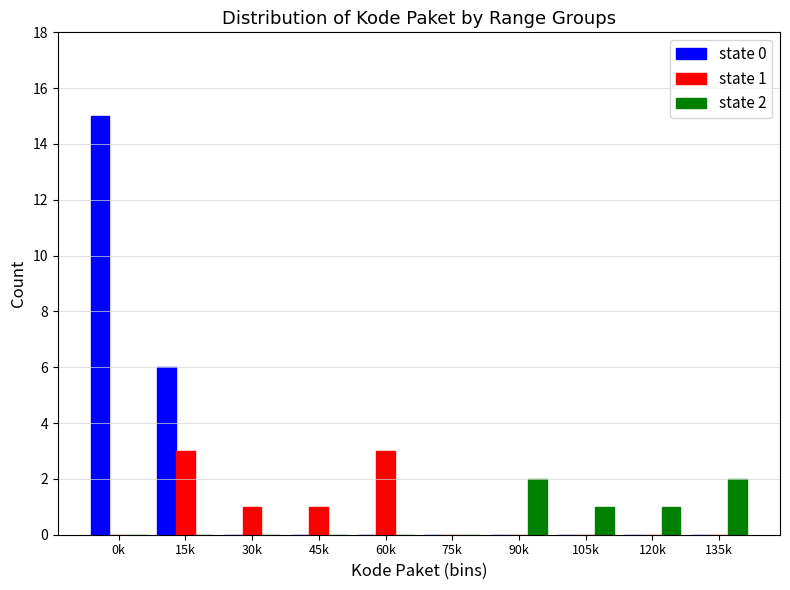

Reading left to right, extract all data points from this chart.

state 0: 0k=15	15k=6	30k=0	45k=0	60k=0	75k=0	90k=0	105k=0	120k=0	135k=0
state 1: 0k=0	15k=3	30k=1	45k=1	60k=3	75k=0	90k=0	105k=0	120k=0	135k=0
state 2: 0k=0	15k=0	30k=0	45k=0	60k=0	75k=0	90k=2	105k=1	120k=1	135k=2